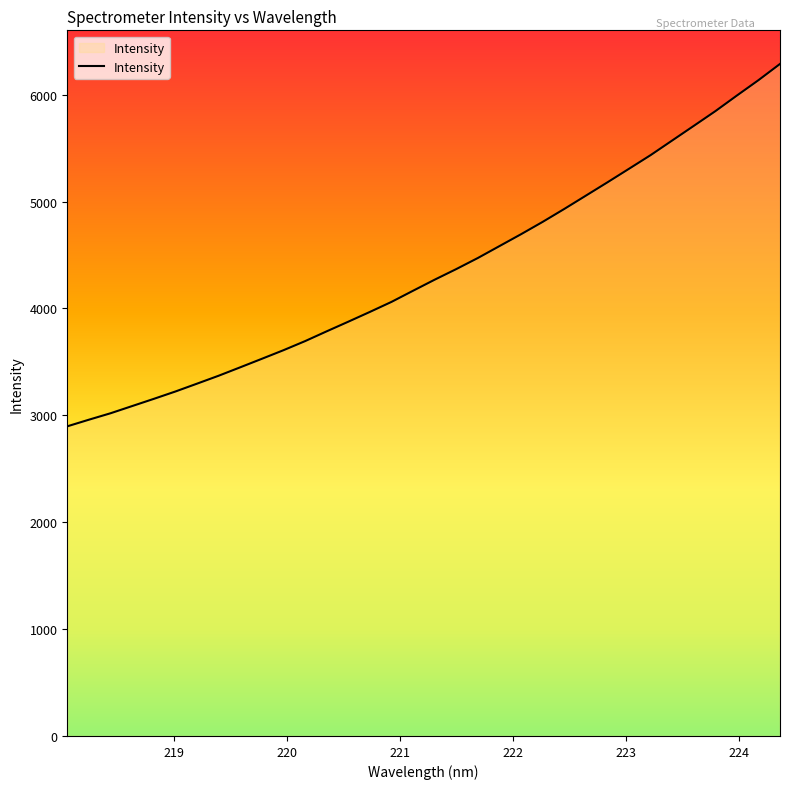

What is the smallest value displayed?

2897.2